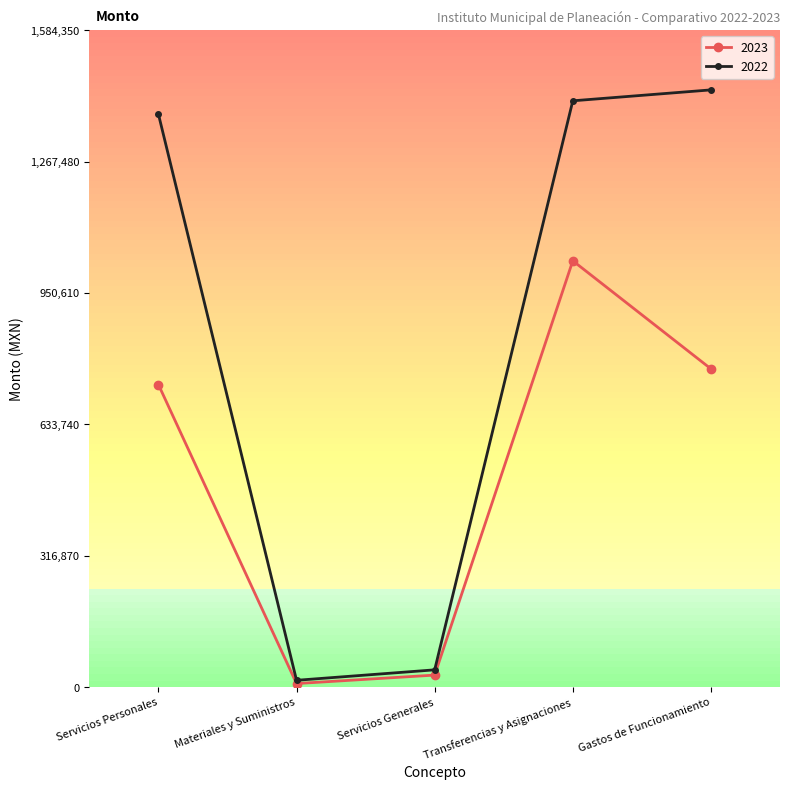

What is the highest value of the 2023 series?

1028201.8